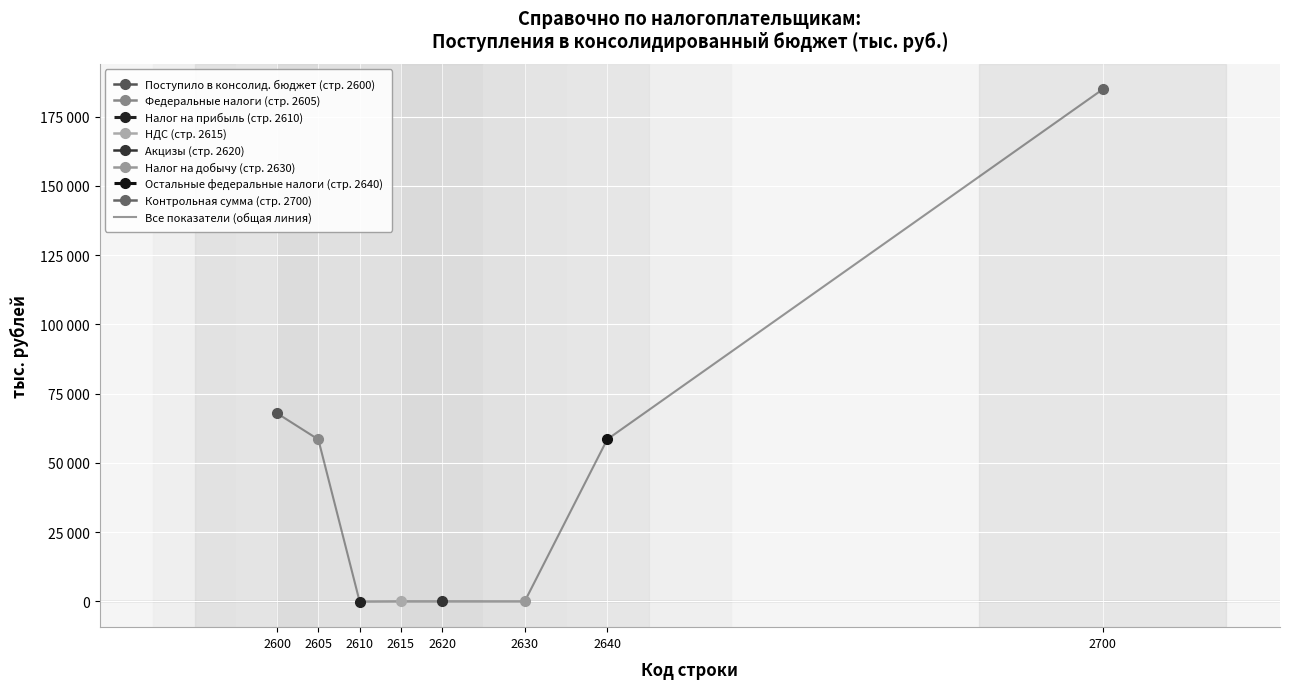

How many interior local valleys (lower than both neighbors) does the data have?

1